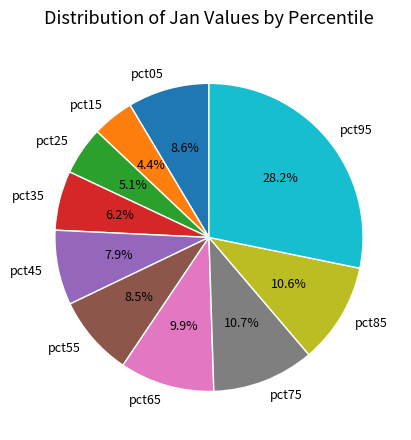

True or false: pct25 accounts for 1% of the total.

False